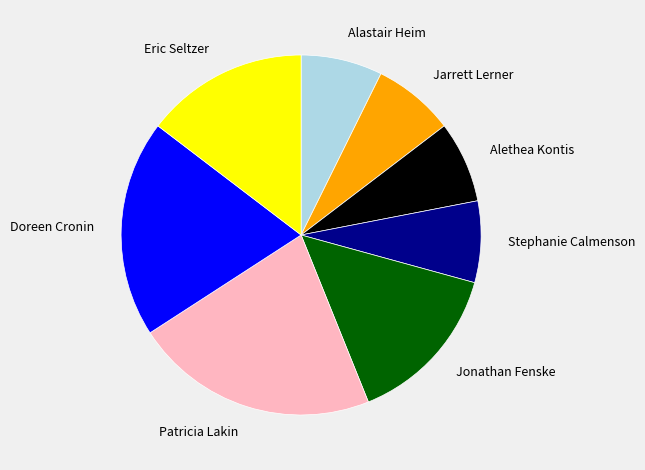

Combined, do Jonathan Fenske and Eric Seltzer account for over 50%?

No